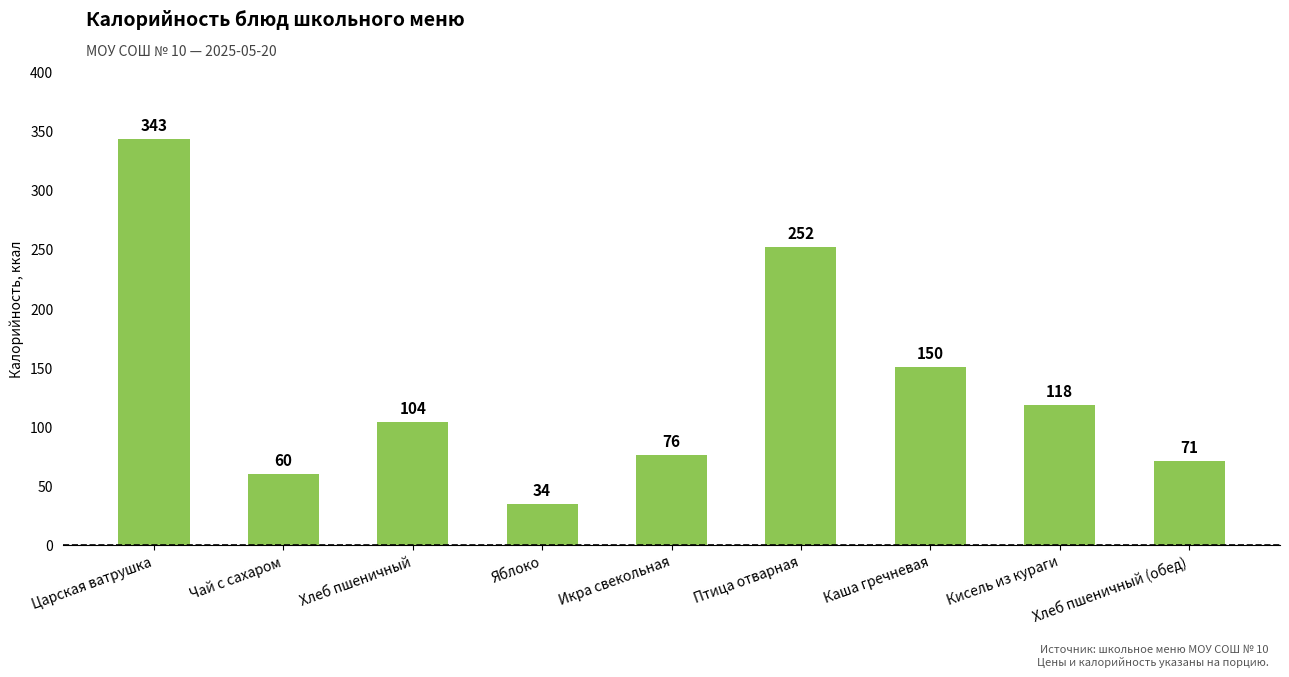

What is the label of the 3rd bar from the right?

Каша гречневая